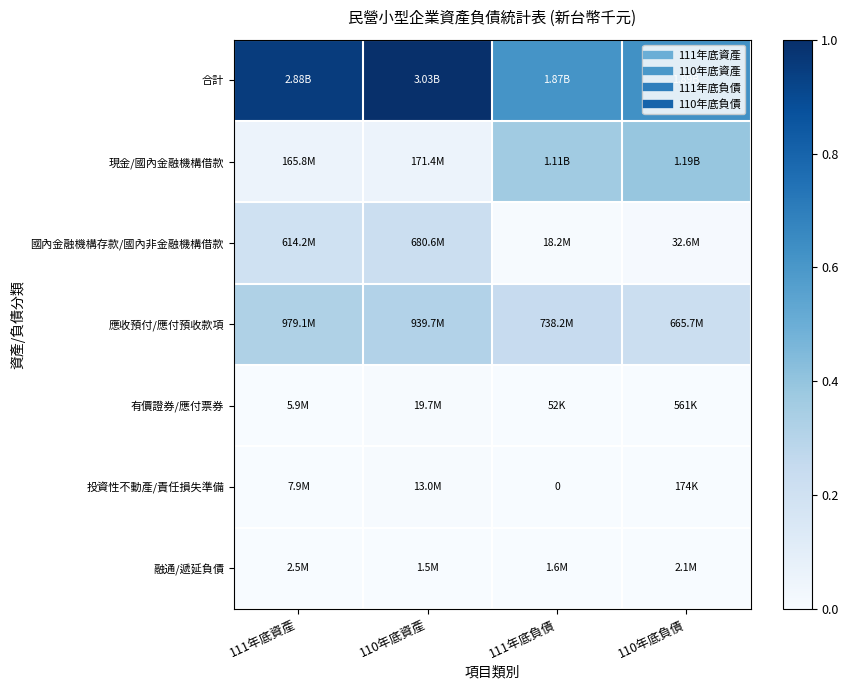

Is the value of 國內金融機構存款/國內非金融機構借款 at 110年底負債 greater than the value of 現金/國內金融機構借款 at 111年底資產?

No